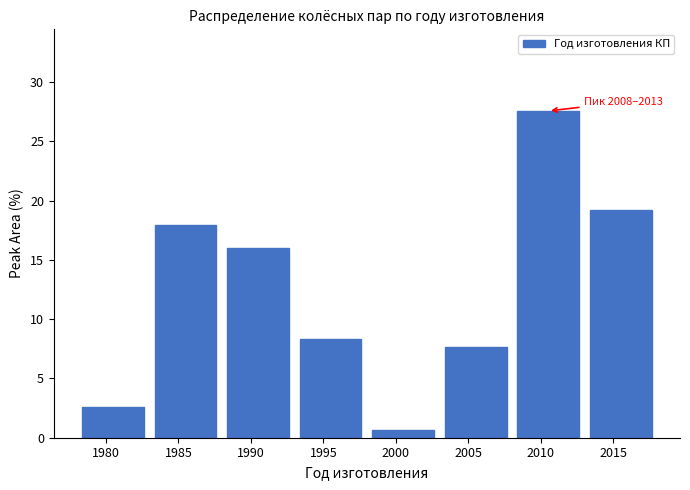

Which range on the x-axis has the tallest bar?

2008 to 2013